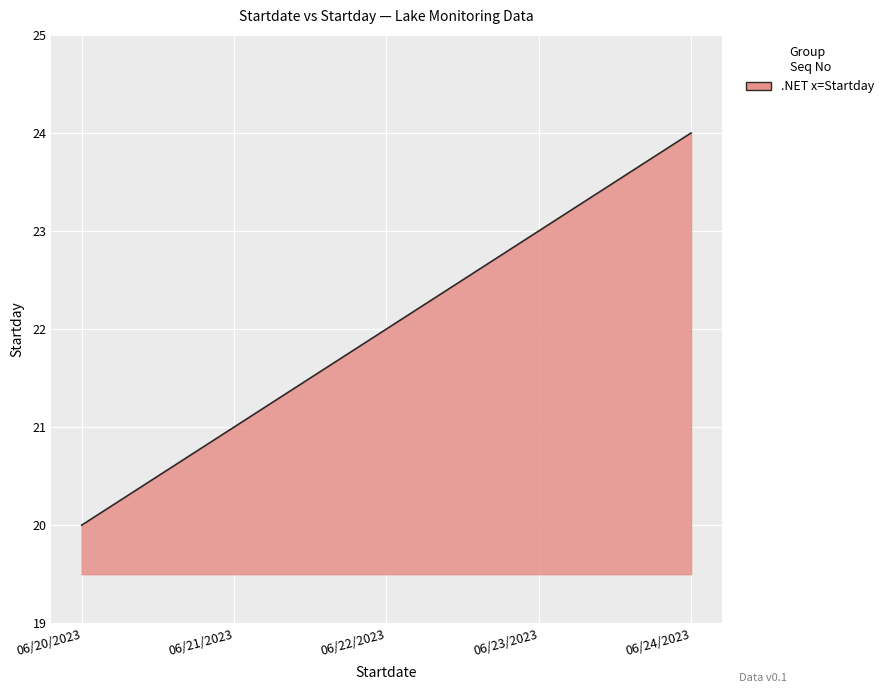

What is the greatest value displayed?

24.0